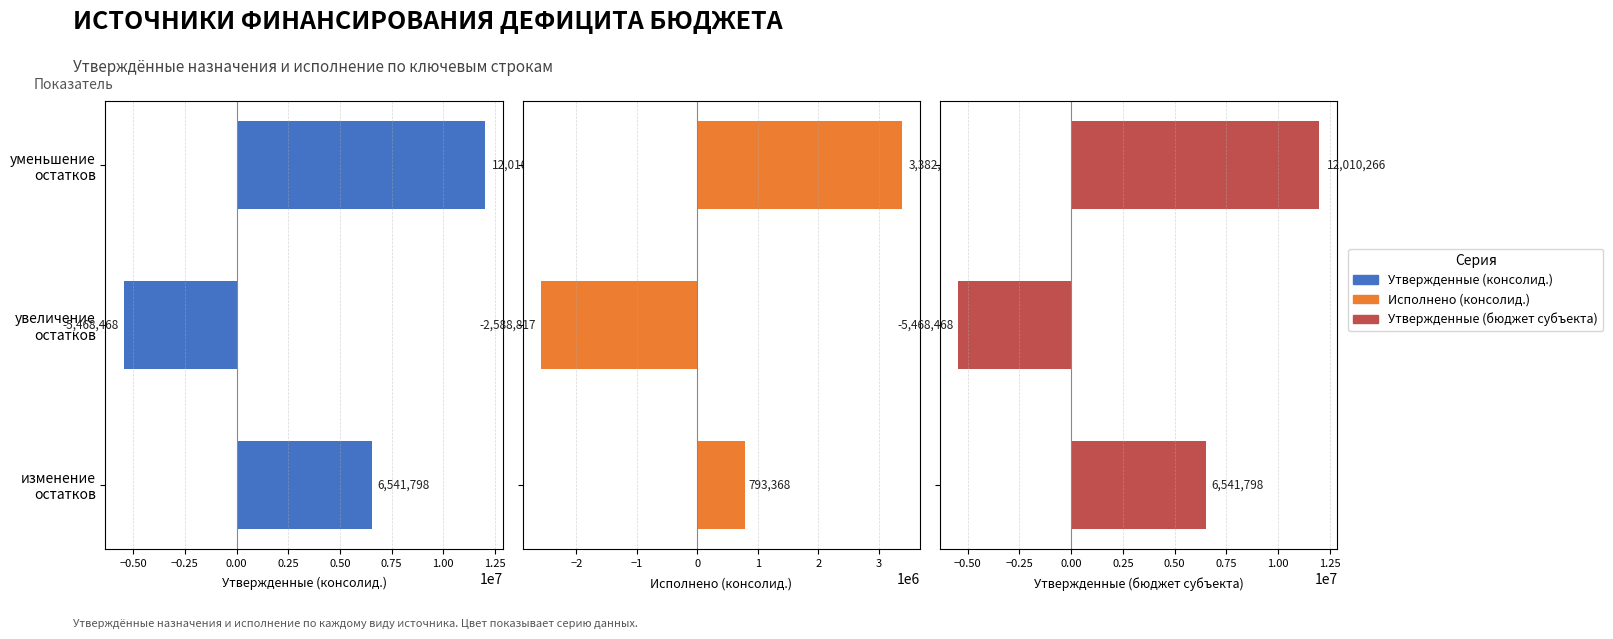

How many values in Исполнено (консолид.) are above zero?

2